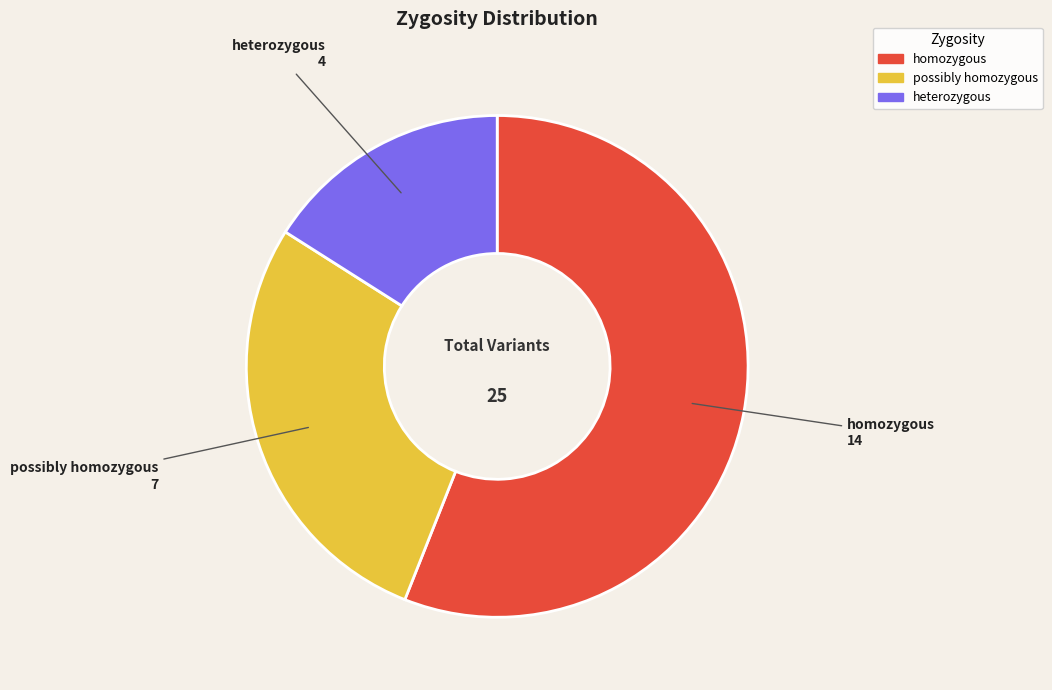

Which slice is the largest?

homozygous